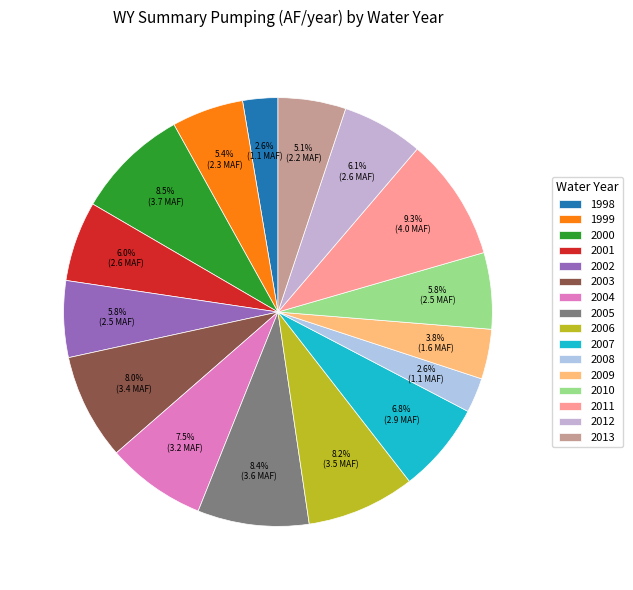

How many segments does this pie chart have?

16